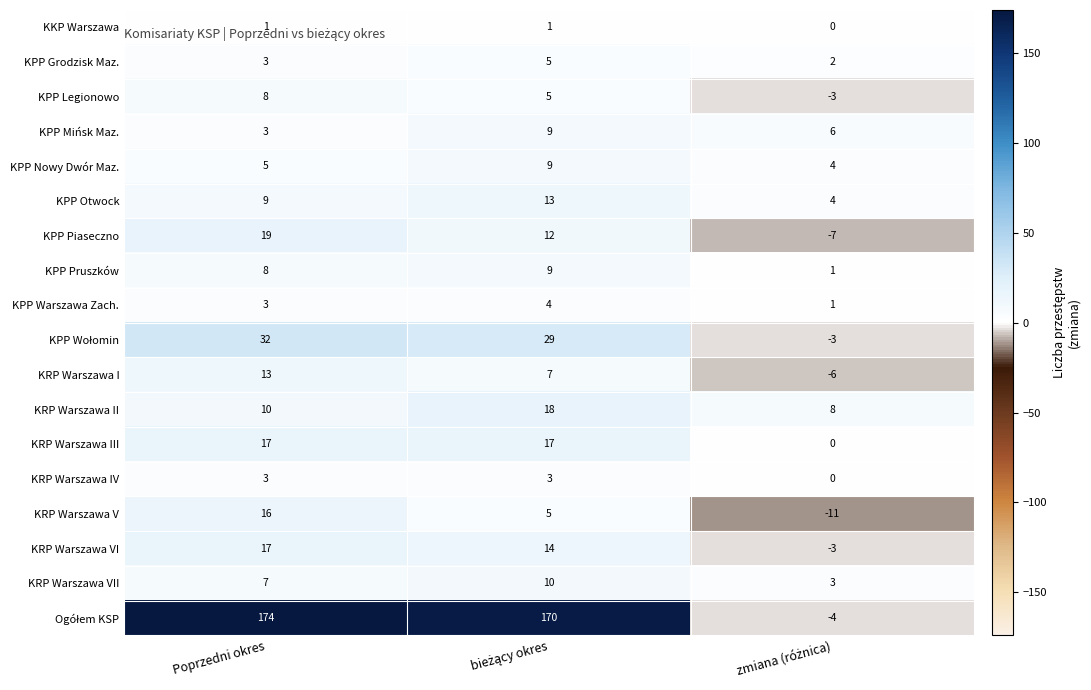

At which category is the sum across all series the highest?

Poprzedni okres